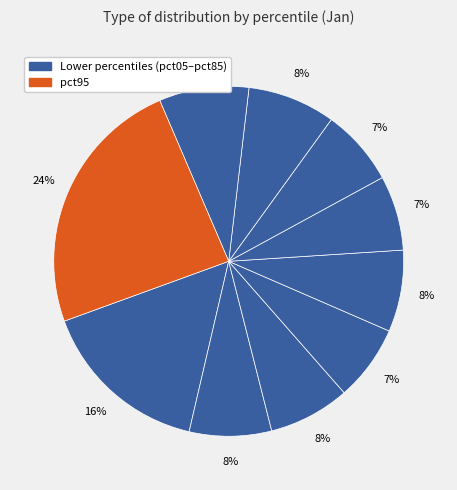

How many slices are in this pie chart?

10